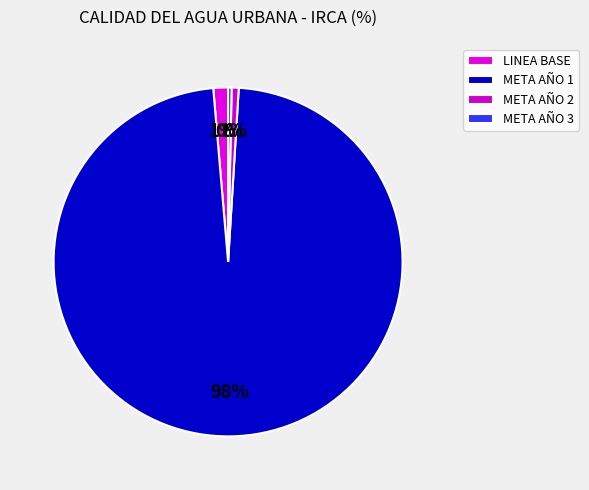

How many slices are in this pie chart?

4